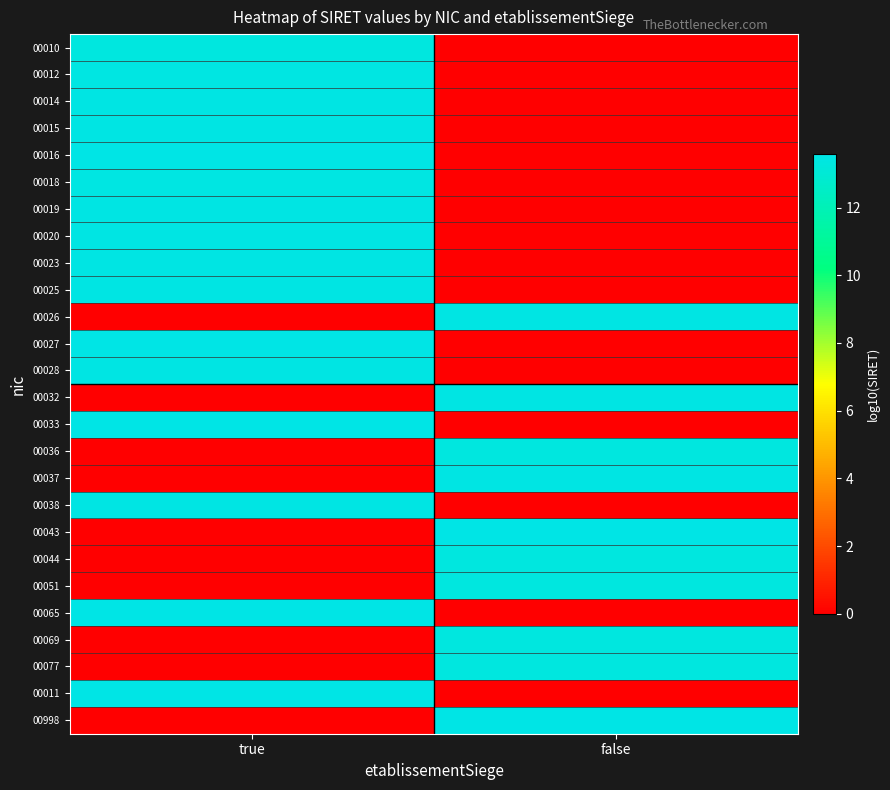

Which has a higher value, true or false?

true